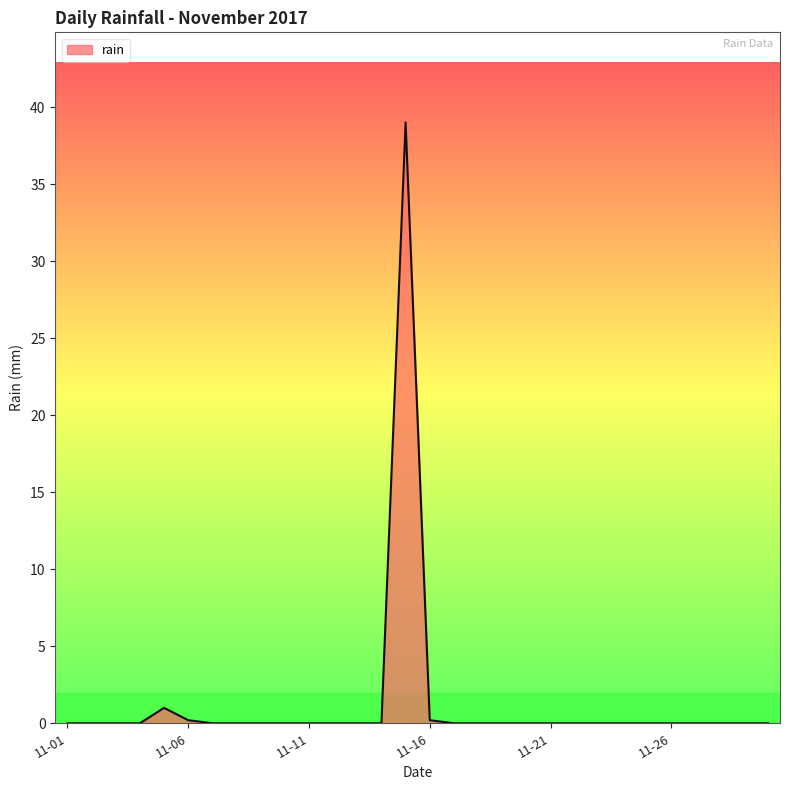

What is the difference between the maximum and minimum values?

39.0